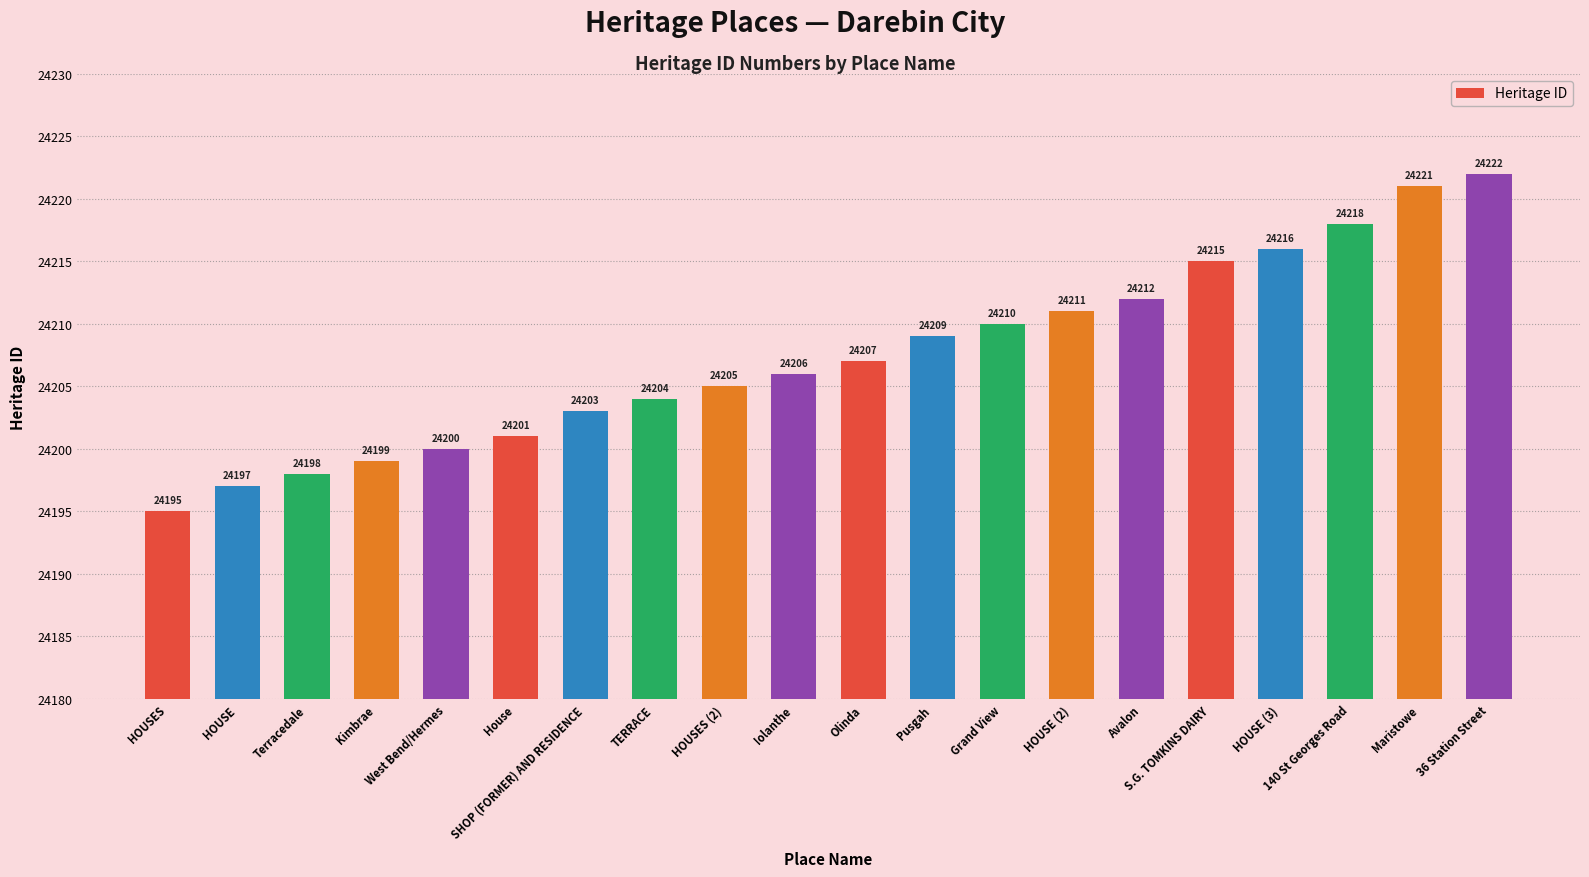

Rank the categories by value from lowest to highest.

HOUSES, HOUSE, Terracedale, Kimbrae, West Bend/Hermes, House, SHOP (FORMER) AND RESIDENCE, TERRACE, HOUSES (2), Iolanthe, Olinda, Pusgah, Grand View, HOUSE (2), Avalon, S.G. TOMKINS DAIRY, HOUSE (3), 140 St Georges Road, Maristowe, 36 Station Street